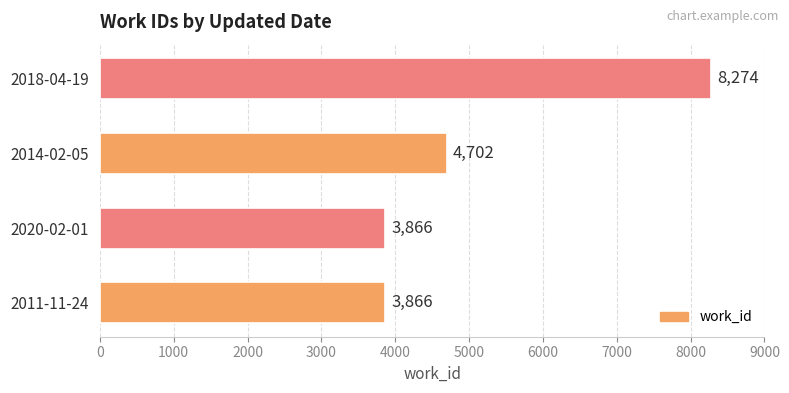

Count the values in the range 3866 to 8274.

4